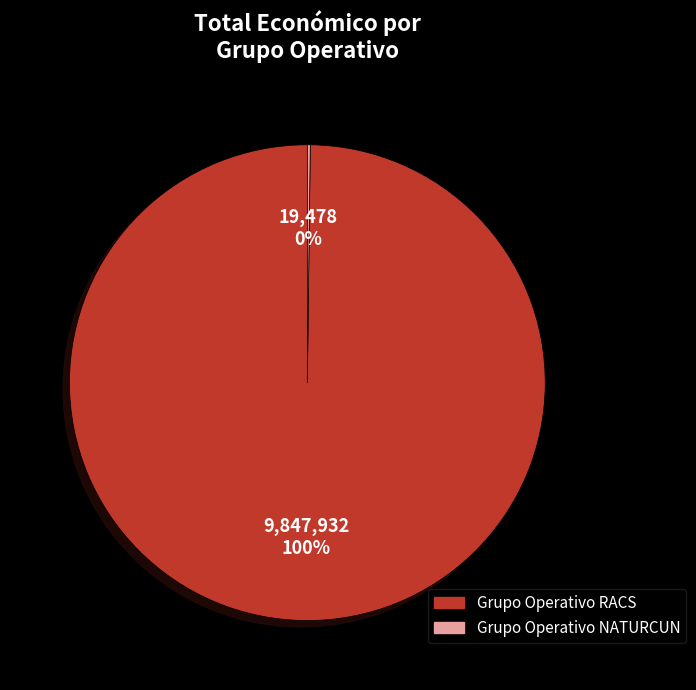

Is it true that Grupo Operativo RACS is 100% of the pie?

True